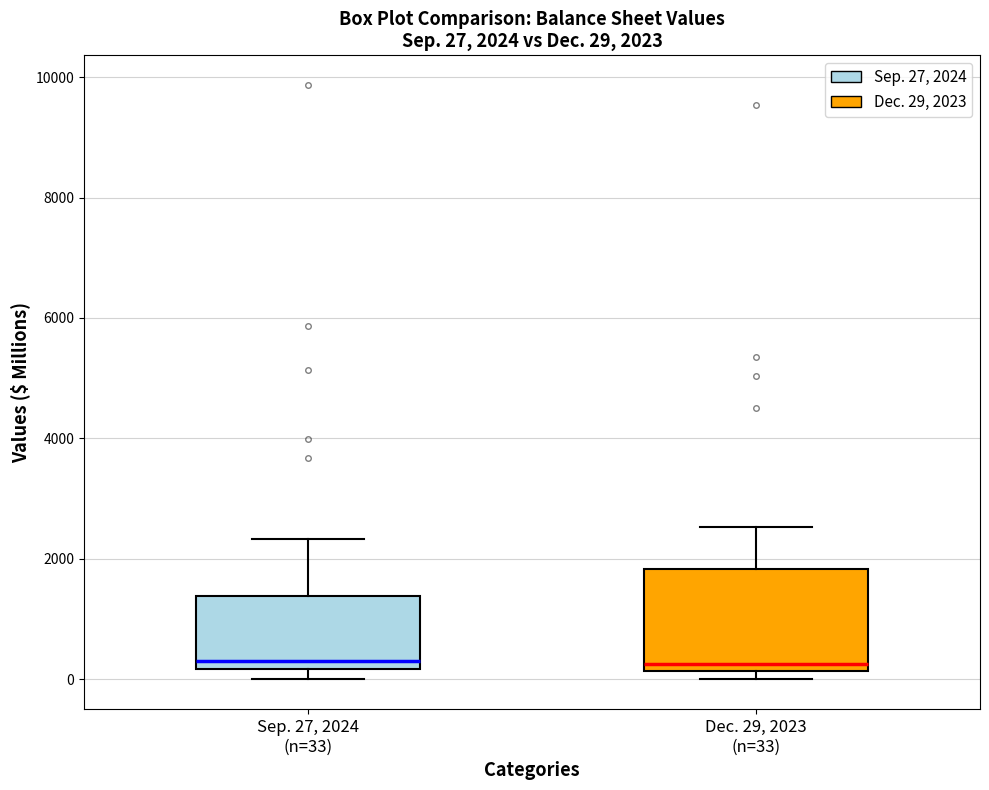

Comparing the boxes themselves (not the whiskers), which one is the tallest?

Dec. 29, 2023 (n=33)